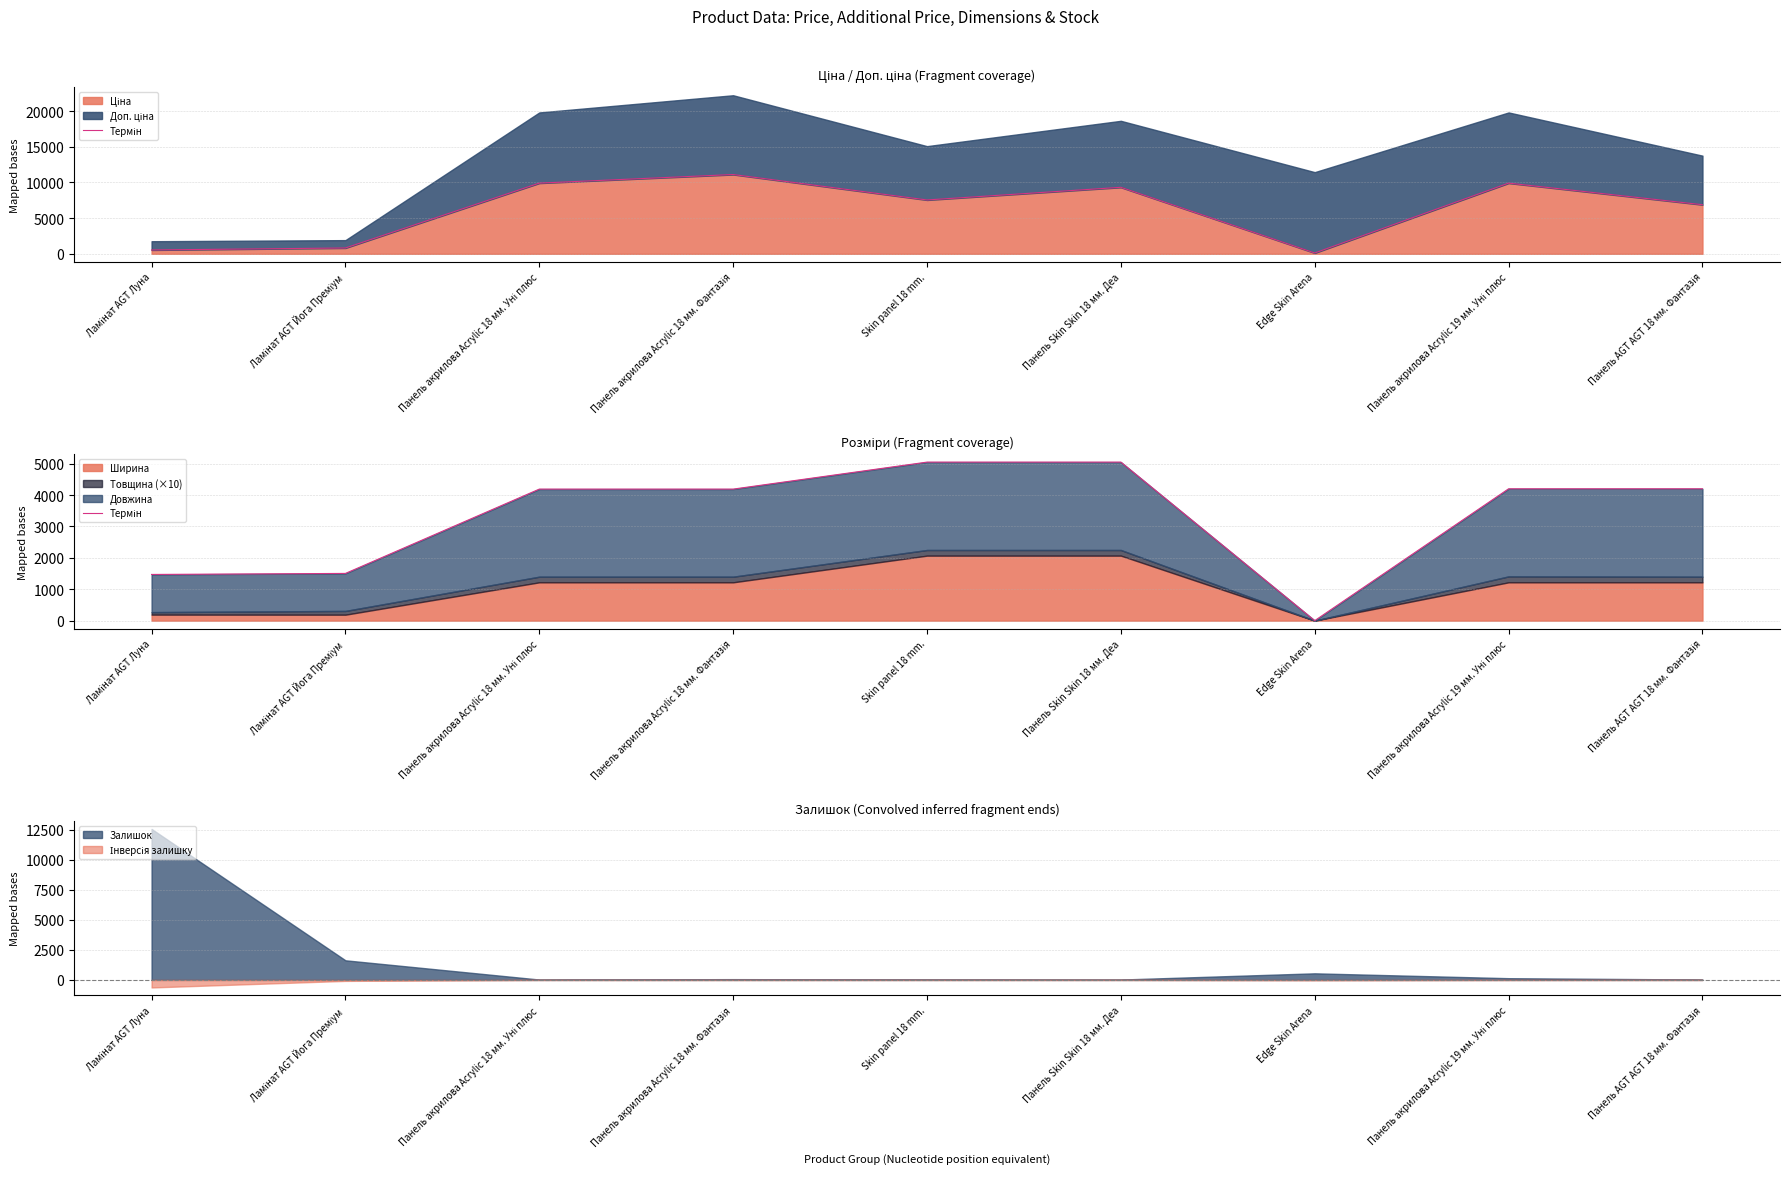

What position from the right is Панель AGT AGT 18 мм. Фантазія?

1